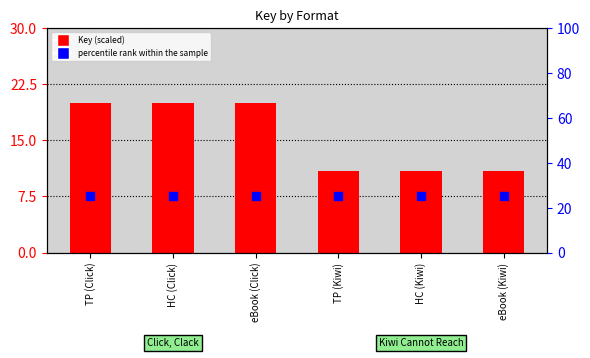

Which series reaches the maximum Y coordinate?

percentile rank within the sample